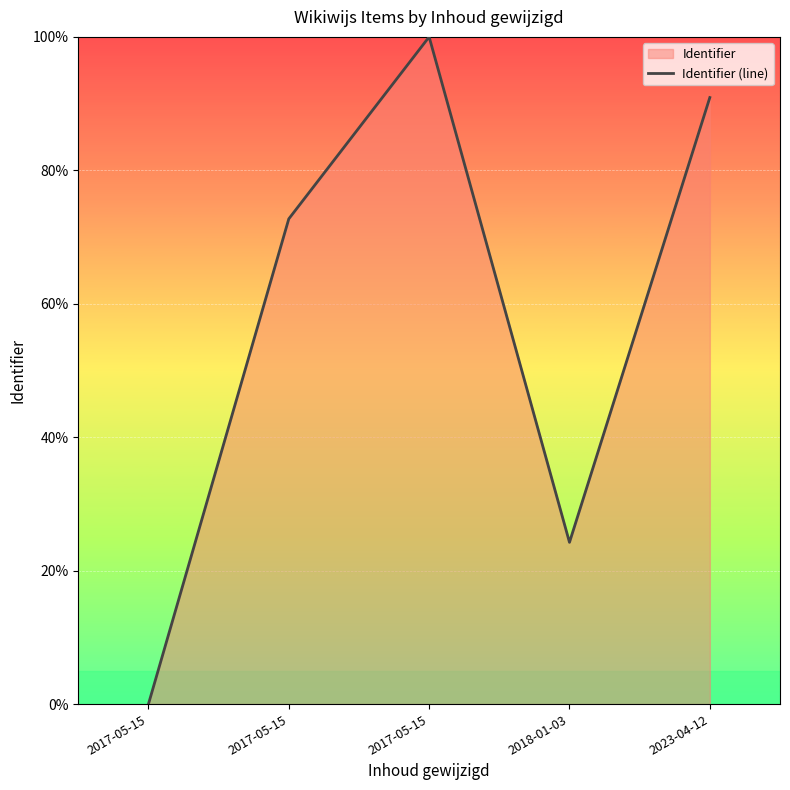

Which category has the highest value across all series?

2017-05-15